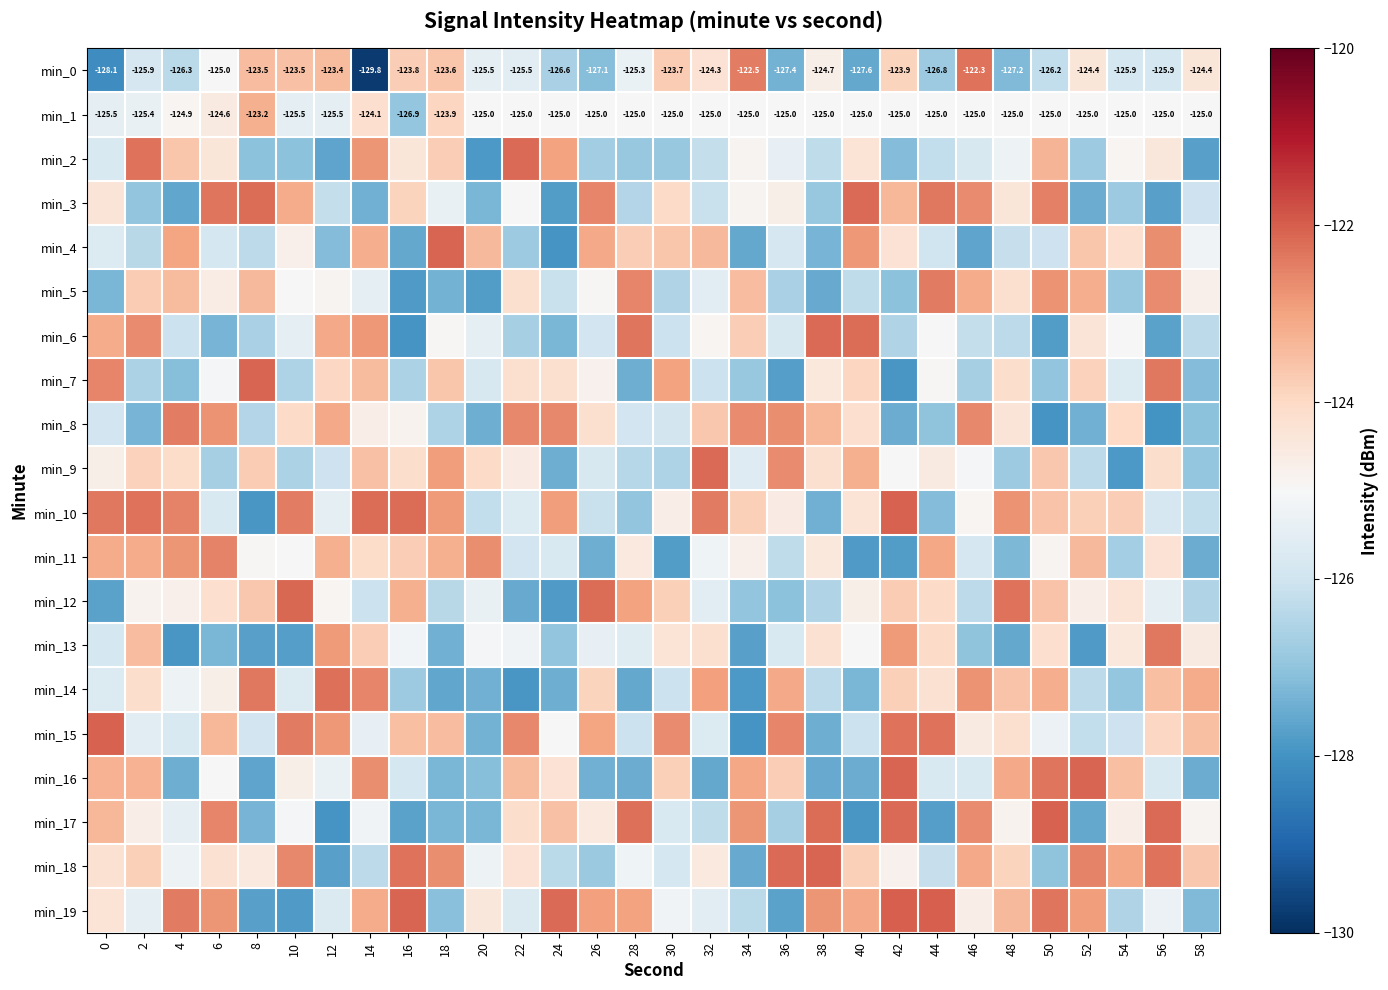

Which series has the widest spread of values?

min_0